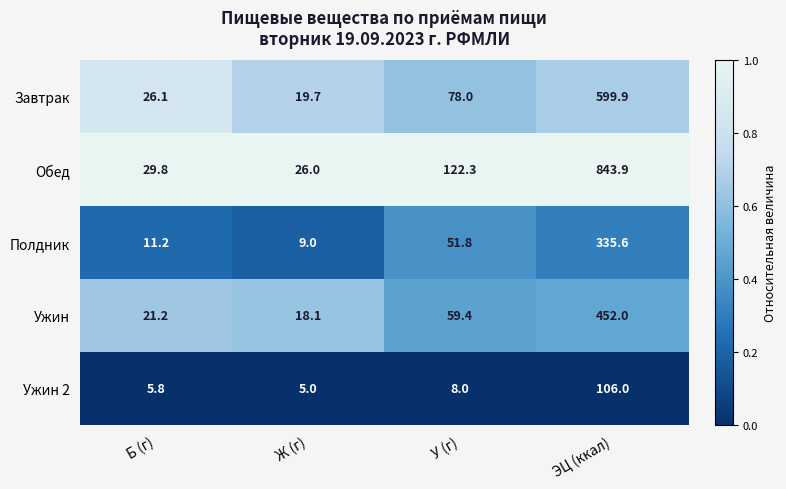

How many categories are shown in the chart?

4